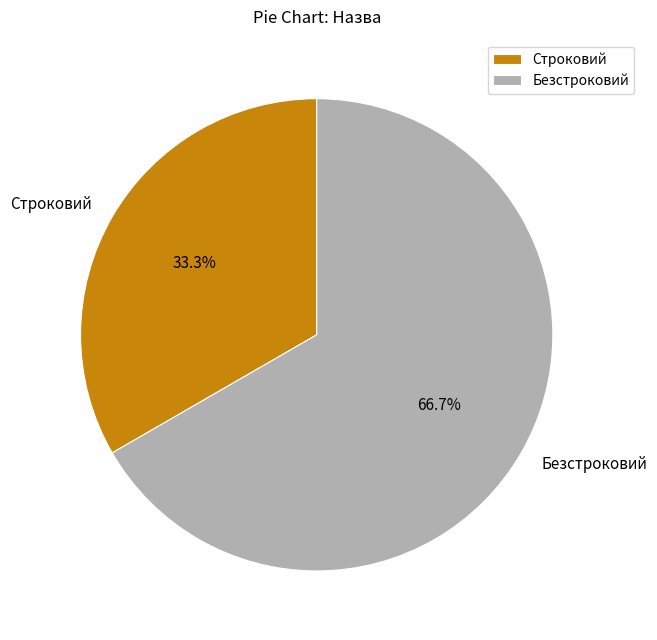

To the nearest percent, what is the average slice percentage?

50%